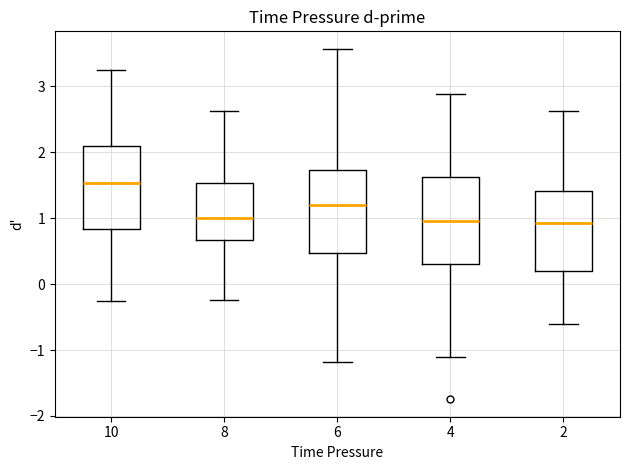

Reading left to right, read every box against the y-axis: the position of its median line, the range the box covers, and the ends of its whiskers. The values are not printed on the chart, so give them approximately, as read against the axis.

10: median 1.5, box 0.8 to 2.1, whiskers -0.3 to 3.3
8: median 1.0, box 0.7 to 1.5, whiskers -0.2 to 2.6
6: median 1.2, box 0.5 to 1.7, whiskers -1.2 to 3.6
4: median 1.0, box 0.3 to 1.6, whiskers -1.1 to 2.9
2: median 0.9, box 0.2 to 1.4, whiskers -0.6 to 2.6